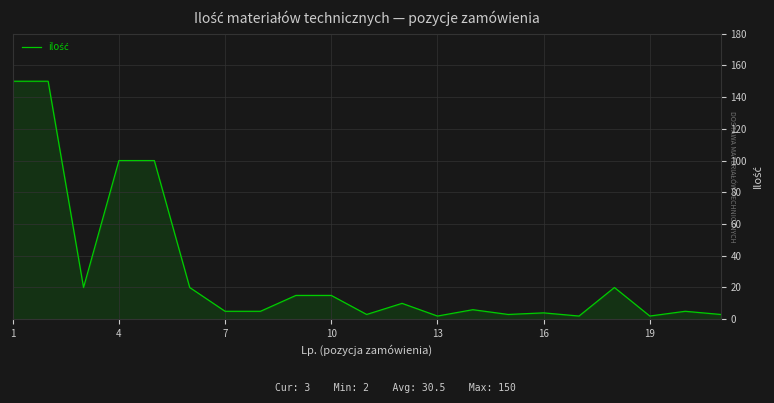

Reading left to right, what are all the values shown in this chart?

150	150	20	100	100	20	5	5	15	15	3	10	2	6	3	4	2	20	2	5	3